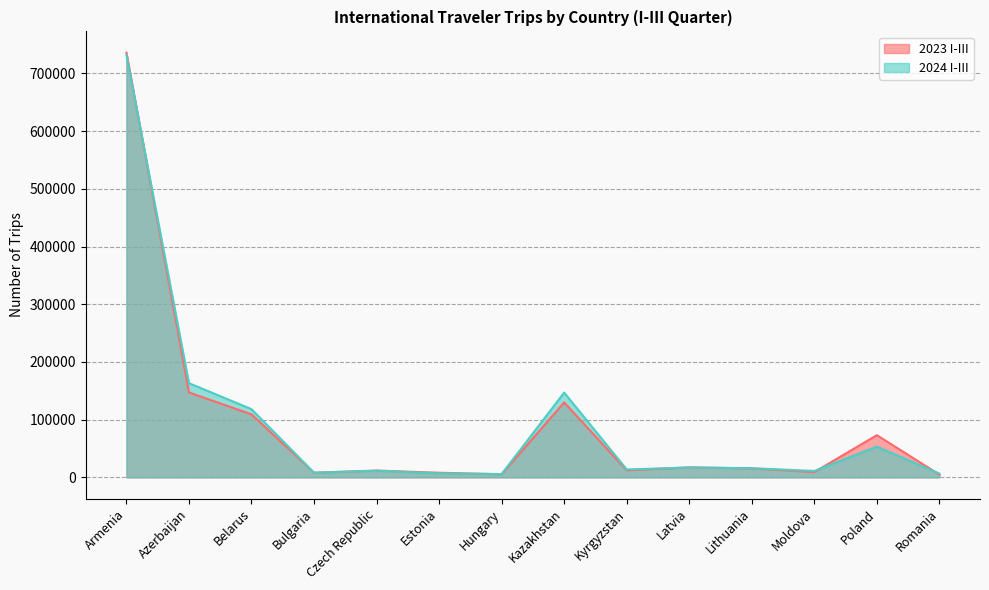

Does the chart display data point markers on the line(s)?

No